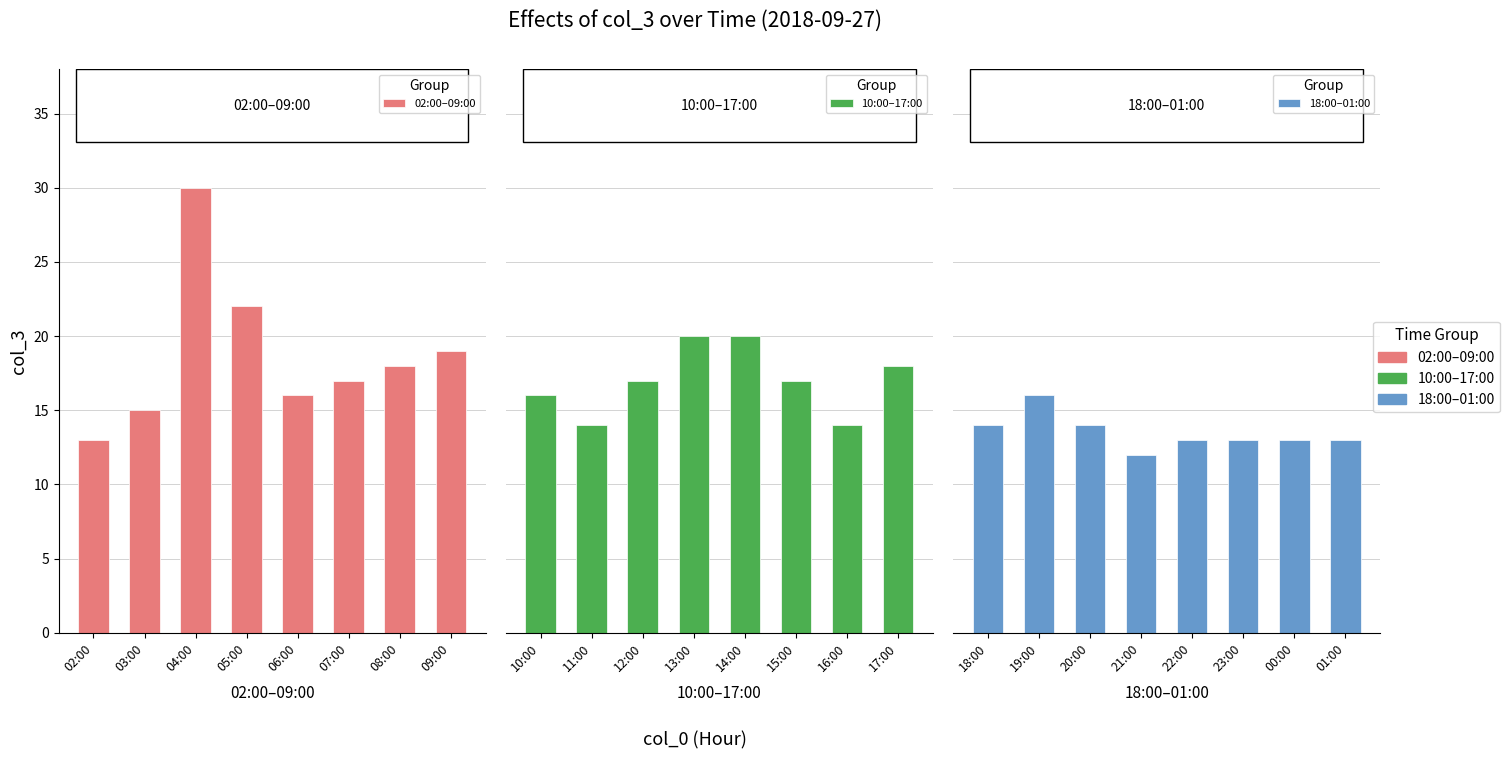

How many series are shown in this chart?

3